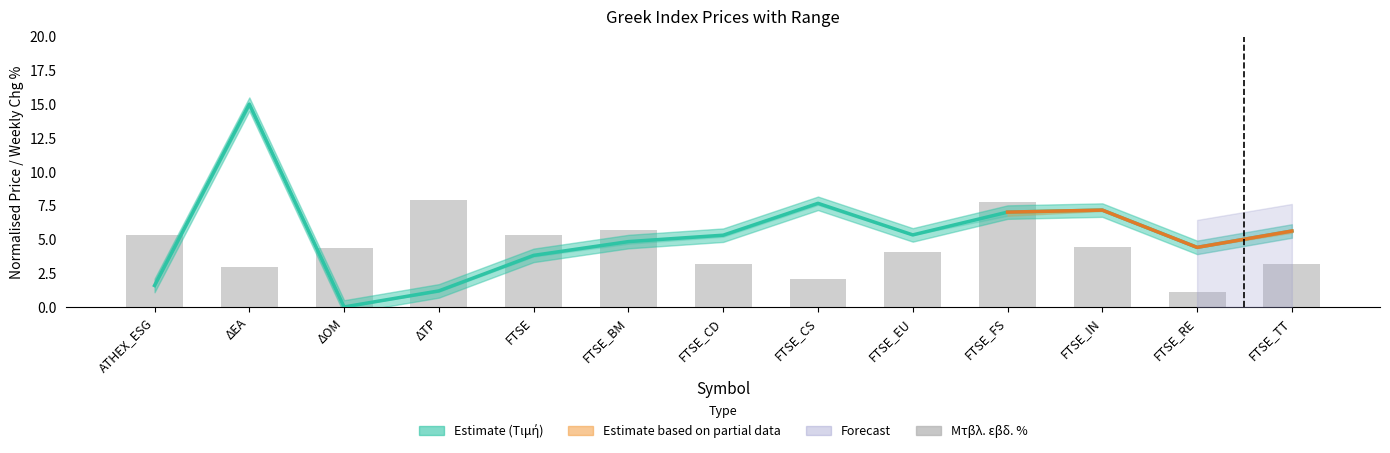

Rank the categories by Τιμή value from highest to lowest.

ΔΕΑ, FTSE_CS, FTSE_IN, FTSE_FS, FTSE_TT, FTSE_EU, FTSE_CD, FTSE_BM, FTSE_RE, FTSE, ATHEX_ESG, ΔΤΡ, ΔΟΜ